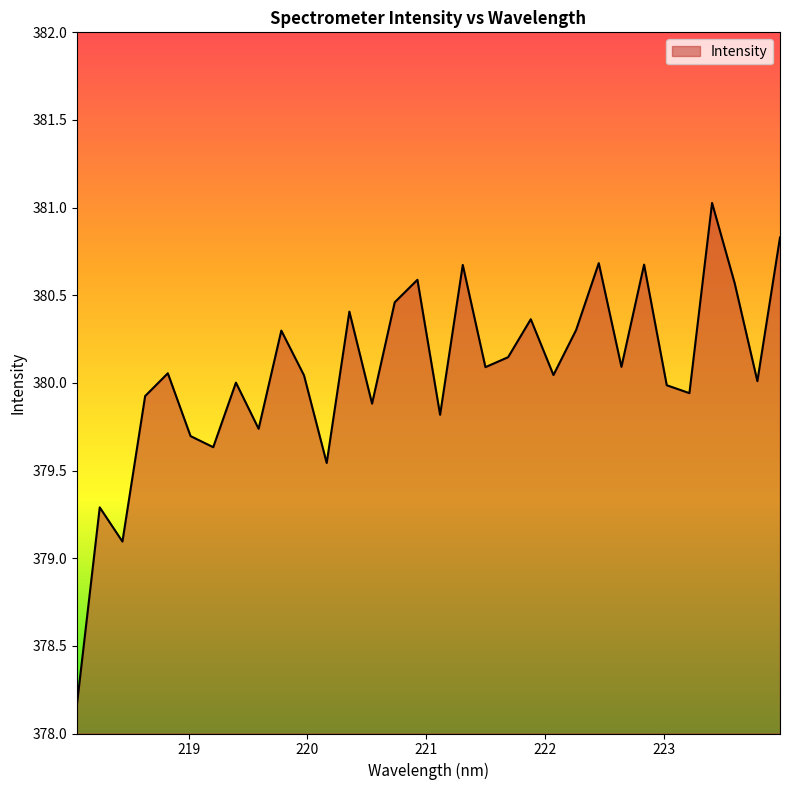

What is the maximum value shown in the chart?

381.0